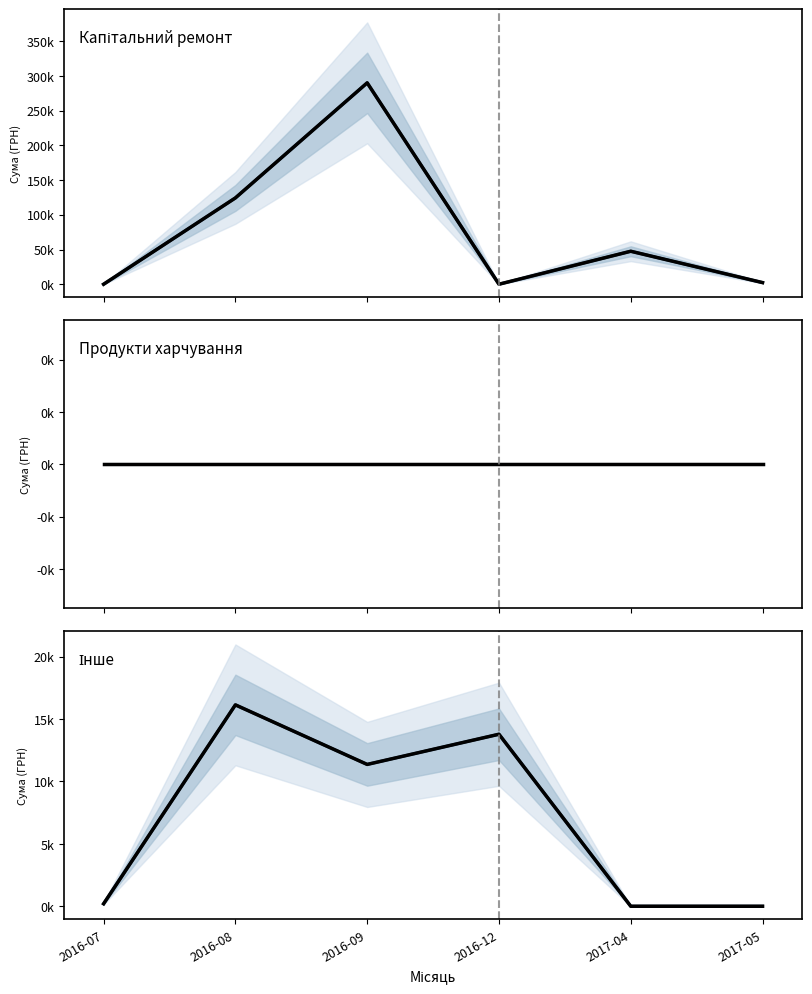

Which label corresponds to the largest value in the chart?

2016-09